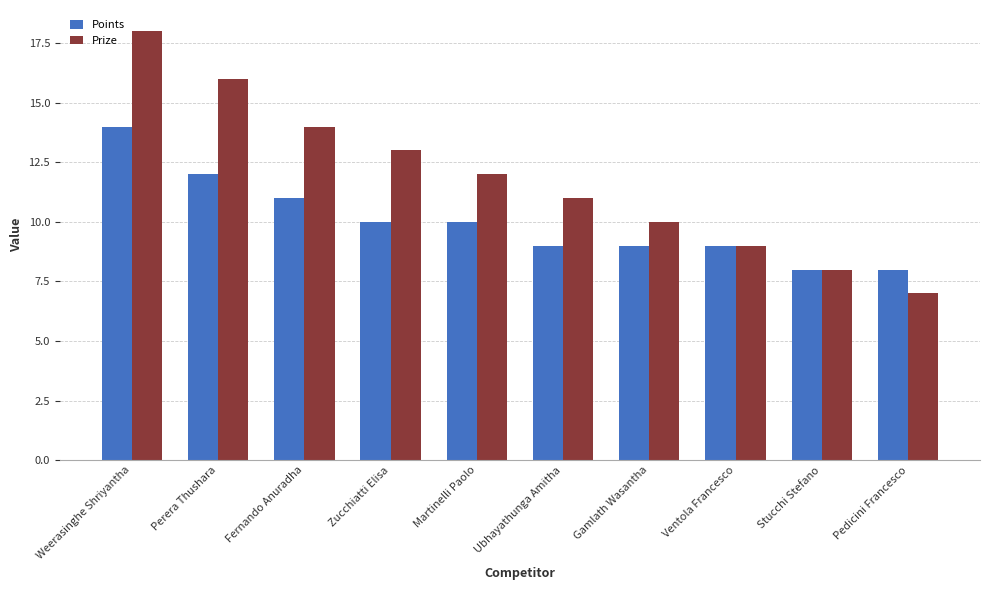

How many distinct data groups are displayed?

2